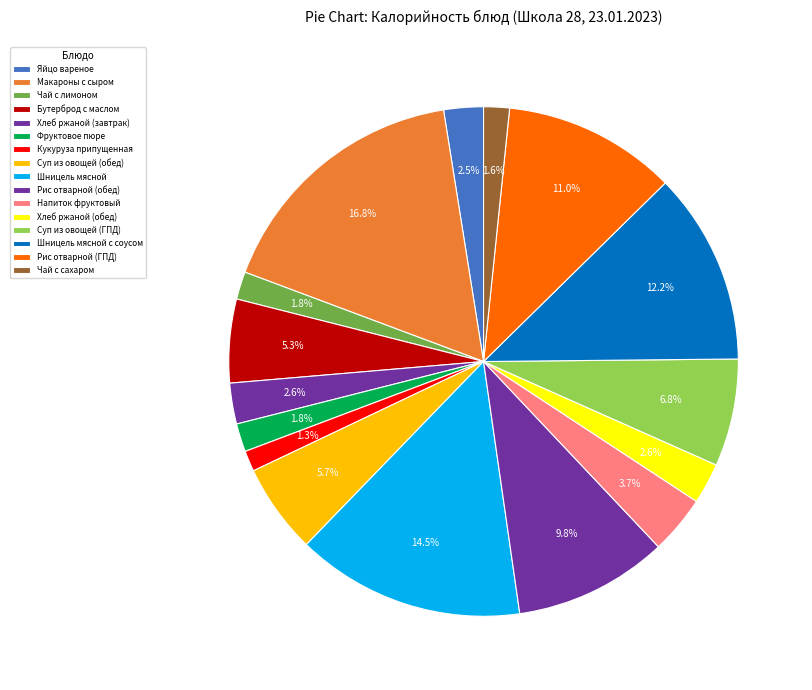

Which category has the biggest portion of the pie?

Макароны с сыром